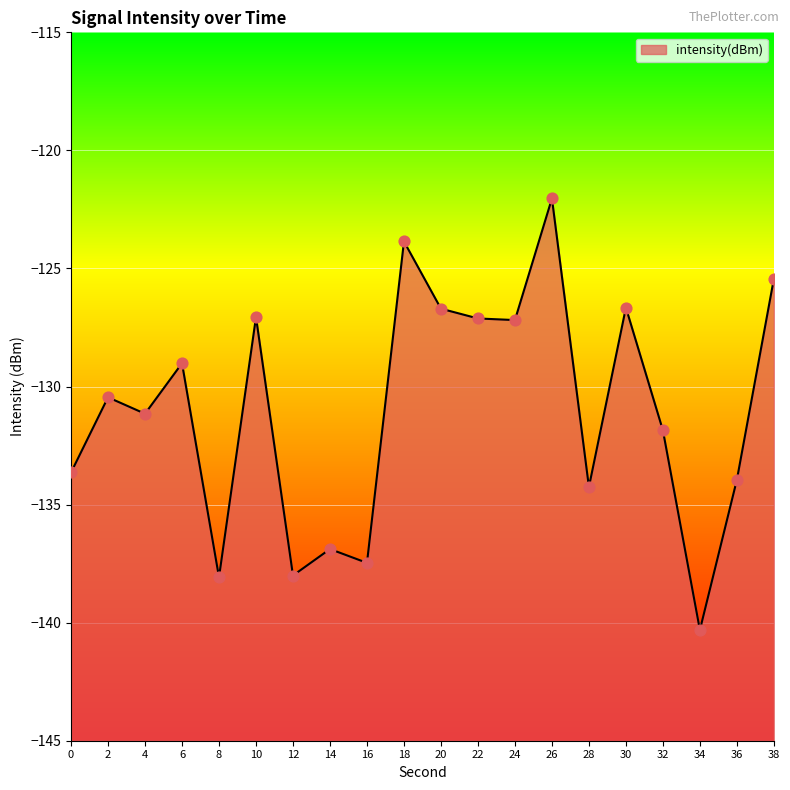

Which has a higher value, 20 or 8?

20